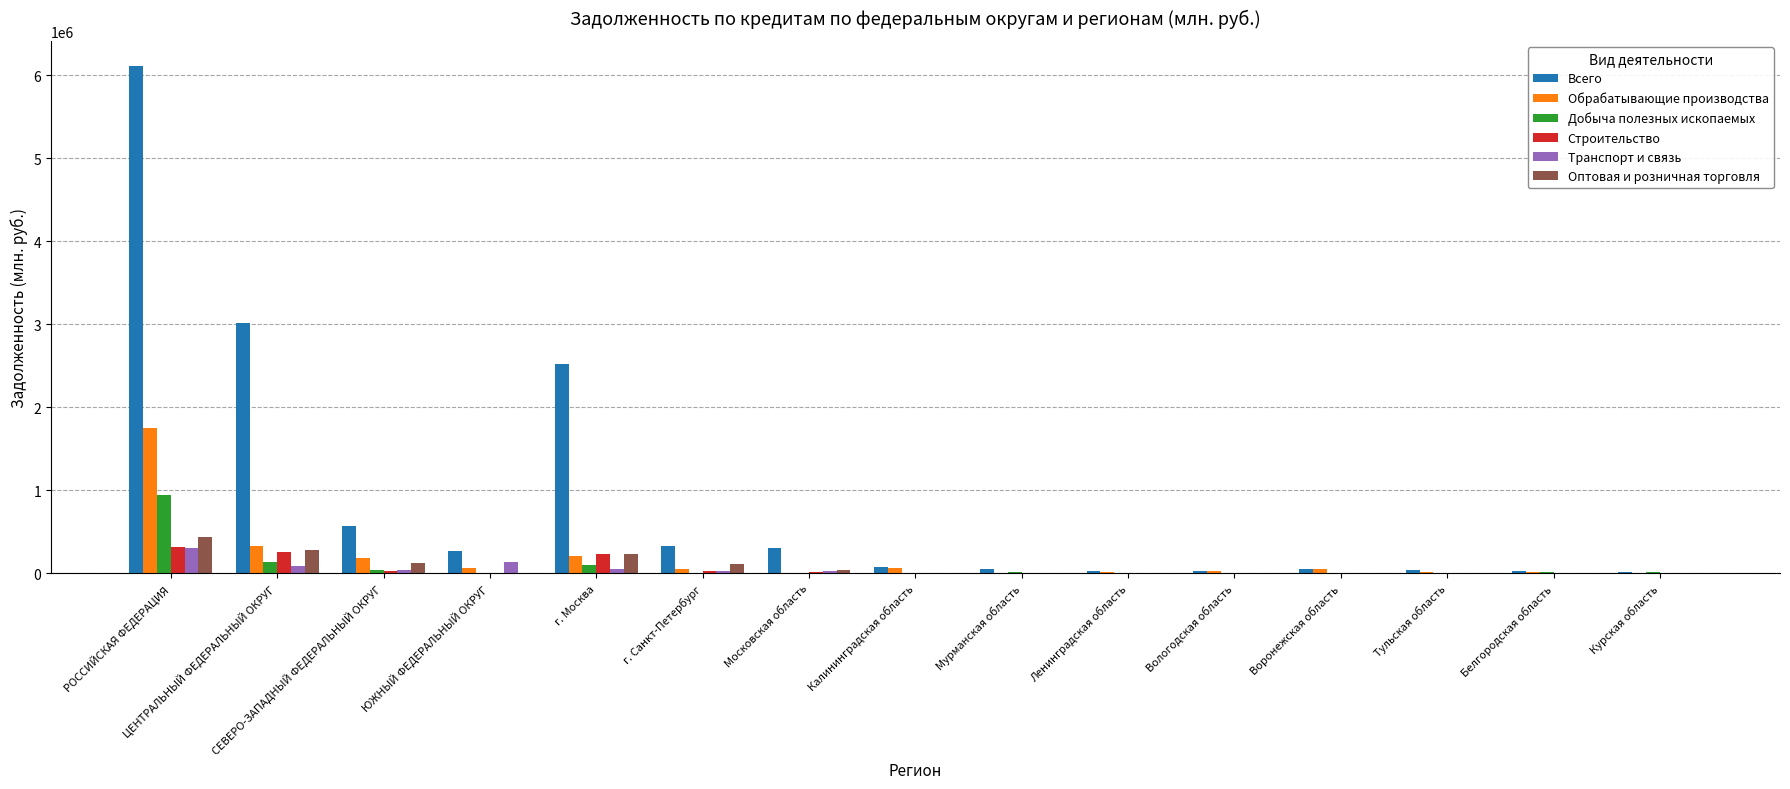

Which series changed the most between ЦЕНТРАЛЬНЫЙ ФЕДЕРАЛЬНЫЙ ОКРУГ and Вологодская область?

Всего